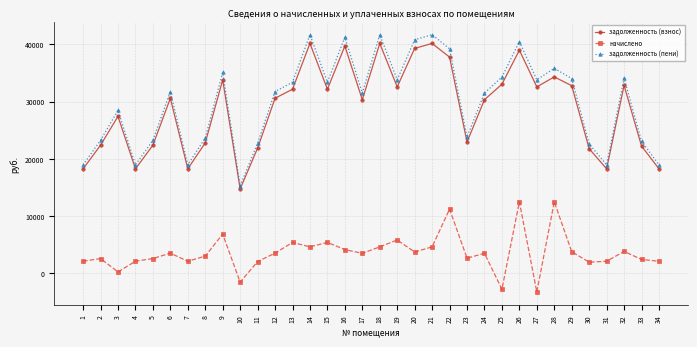

How many interior local valleys does the задолженность (пени) series have?

9